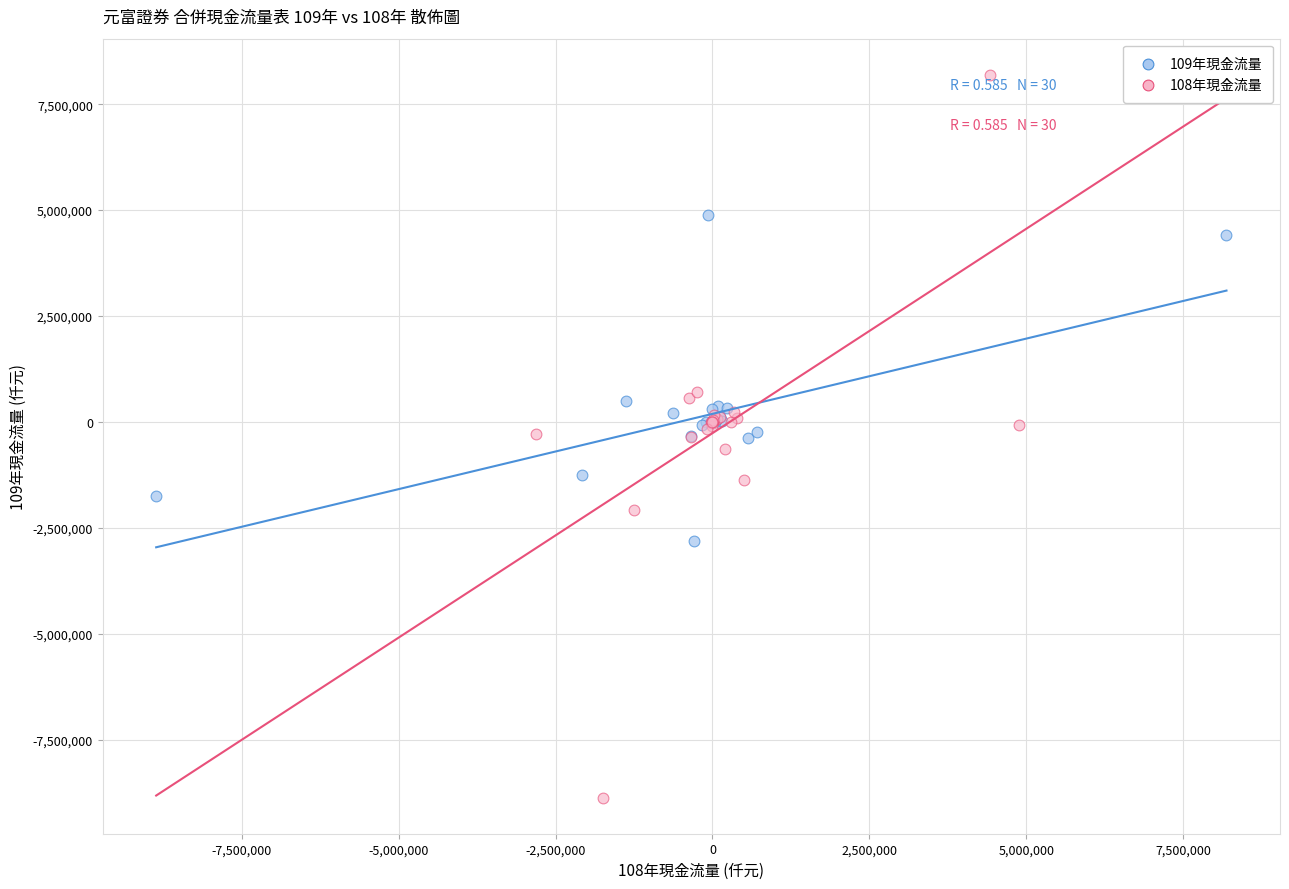

Which series reaches the minimum Y coordinate?

108年現金流量